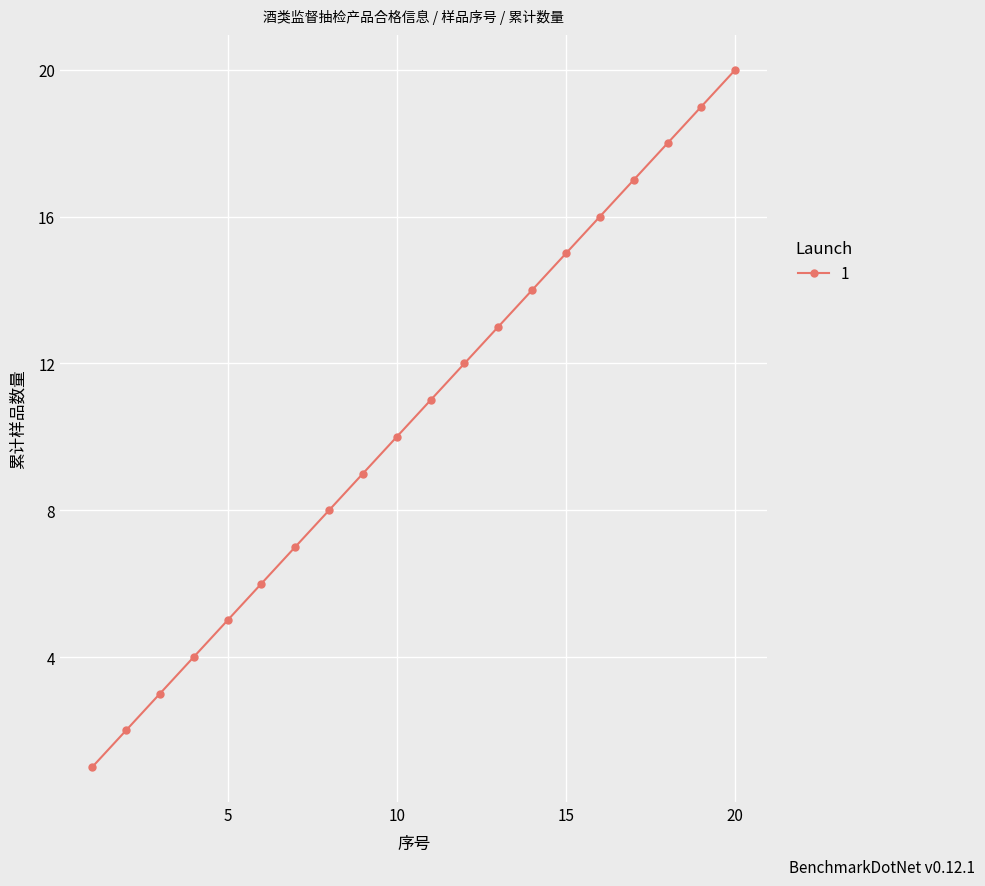

Reading left to right, list all the values displayed in this chart.

1	2	3	4	5	6	7	8	9	10	11	12	13	14	15	16	17	18	19	20